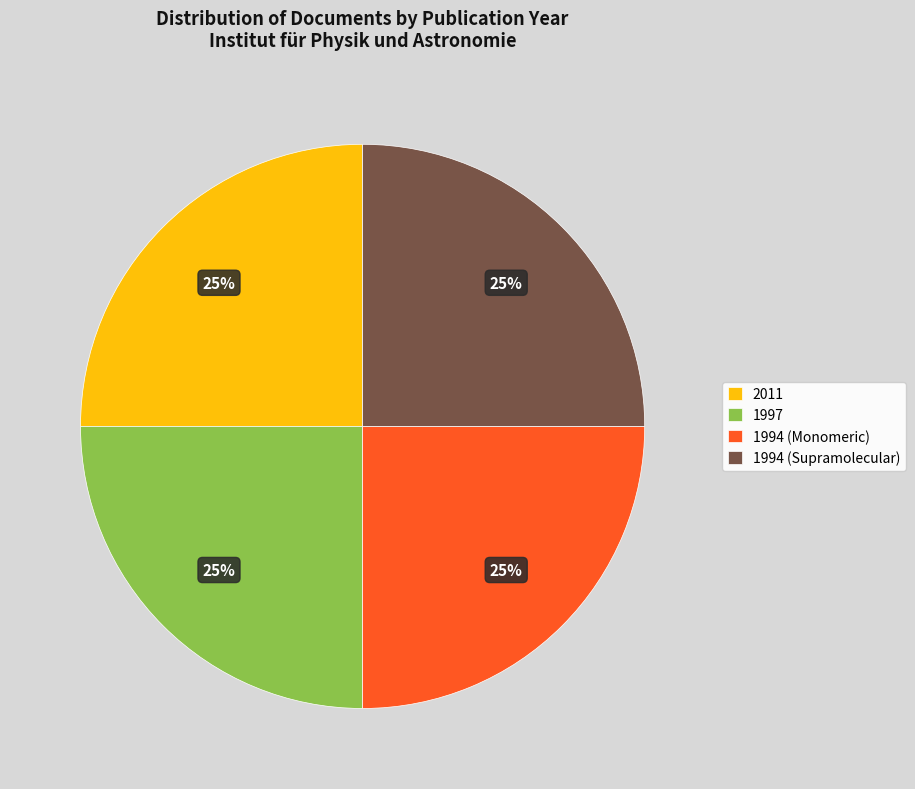

Is there a majority slice in this chart?

No